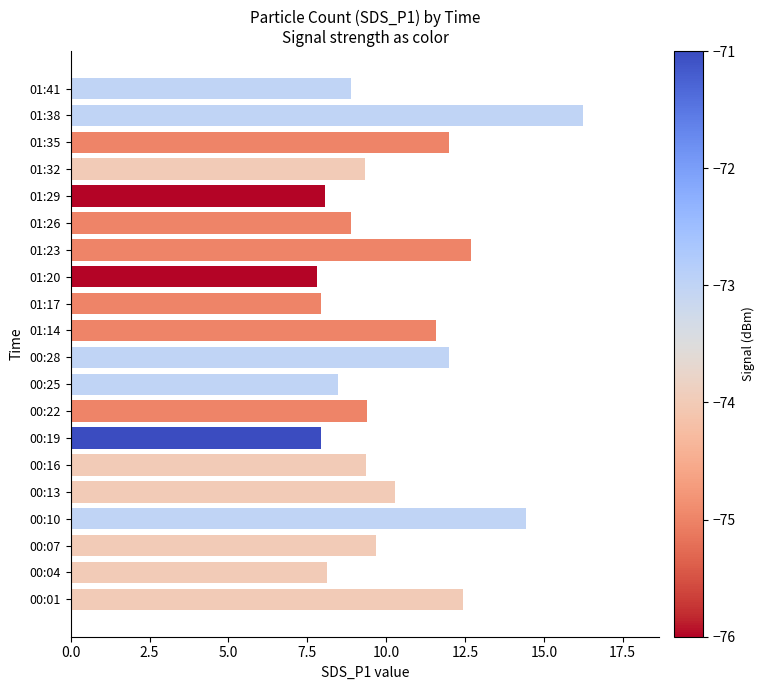

What is the difference between the values at 01:41 and 01:38?

7.3